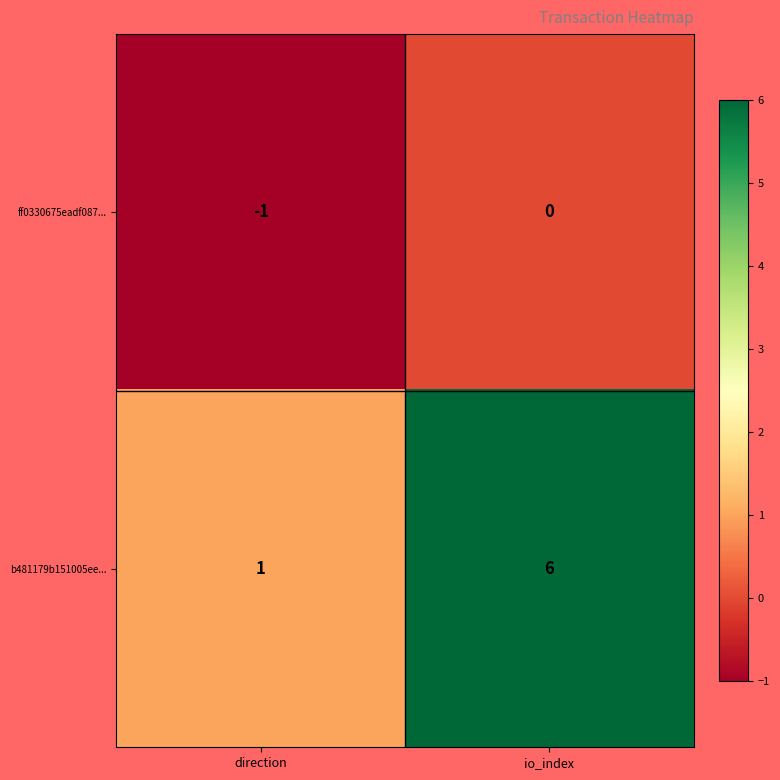

Reading right to left, what are all the values shown in this chart?

ff0330675eadf087...: 0	-1
b481179b151005ee...: 6	1